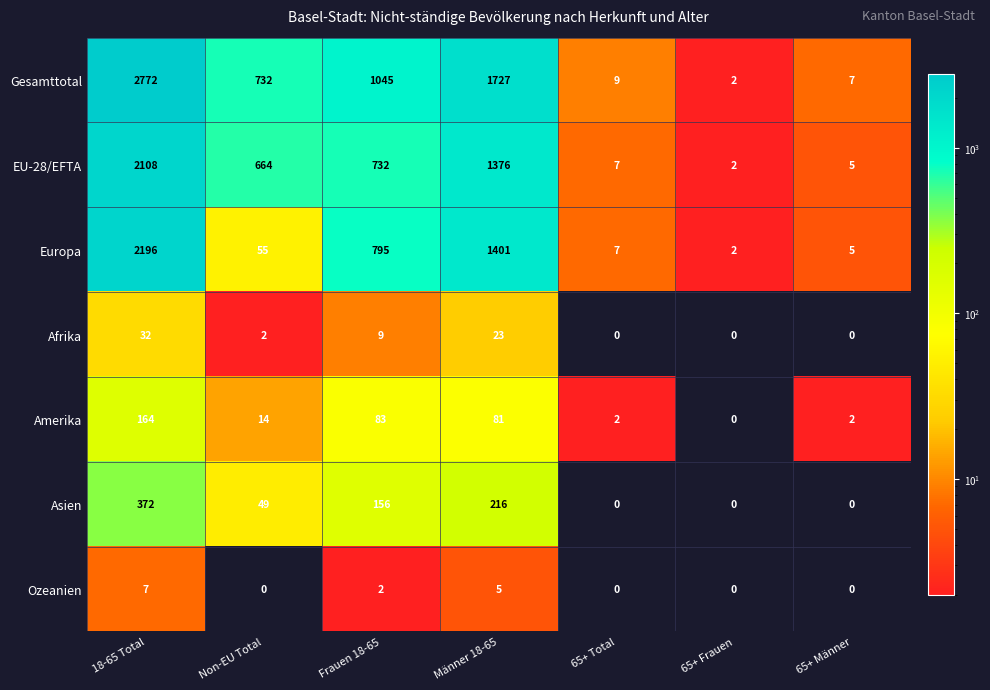

Rank the series at Frauen 18-65 from highest to lowest value.

Gesamttotal, Europa, EU-28/EFTA, Asien, Amerika, Afrika, Ozeanien